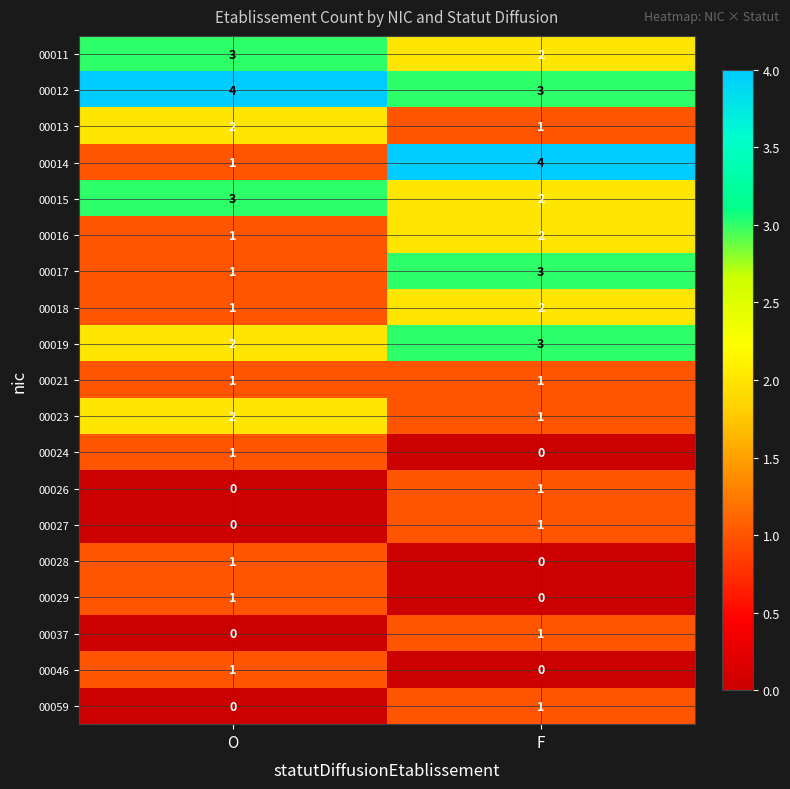

At which category is the sum across all series the highest?

F